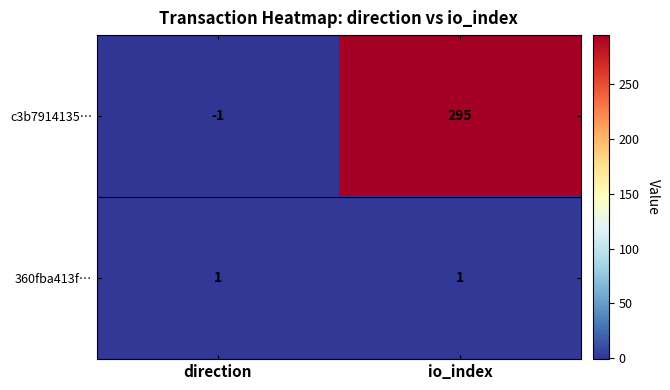

Which series has the largest range (max minus min)?

c3b7914135…